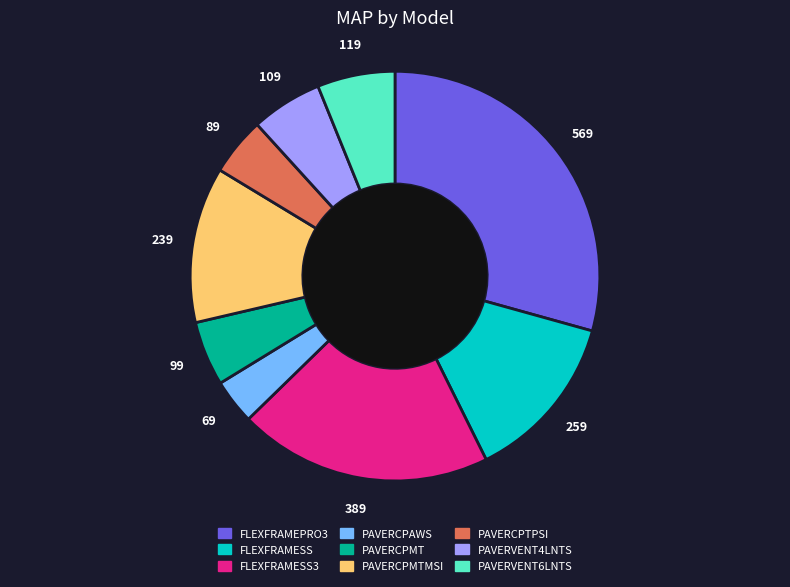

Is PAVERVENT6LNTS the majority of the pie?

No